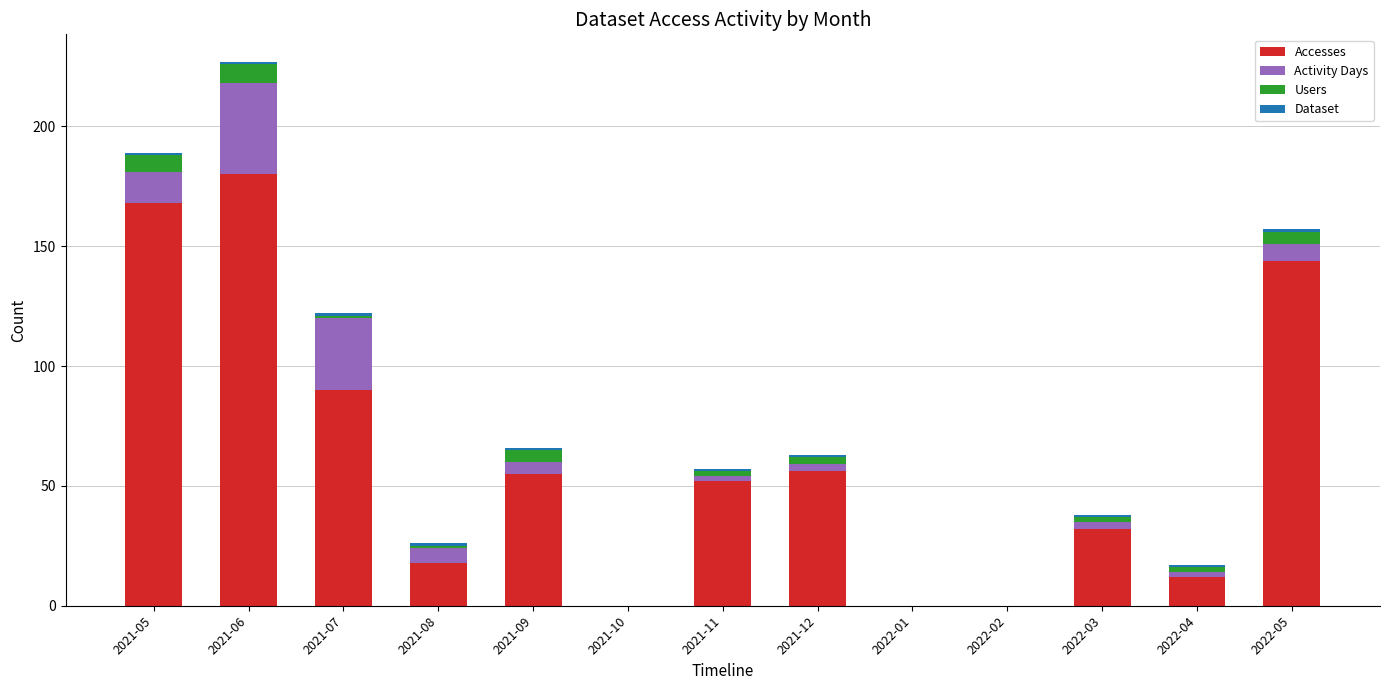

What is the highest value of the Accesses series?

180